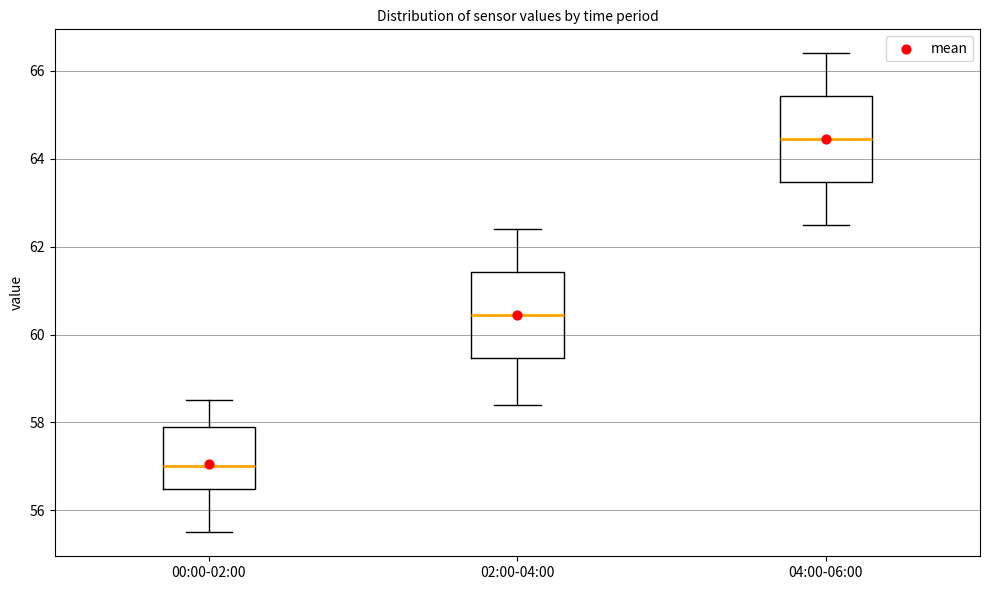

Reading left to right, read every box against the y-axis: the position of its median line, the range the box covers, and the ends of its whiskers. The values are not printed on the chart, so give them approximately, as read against the axis.

00:00-02:00: median 57.0, box 56.4 to 58.0, whiskers 55.6 to 58.6
02:00-04:00: median 60.4, box 59.4 to 61.4, whiskers 58.4 to 62.4
04:00-06:00: median 64.4, box 63.4 to 65.4, whiskers 62.6 to 66.4